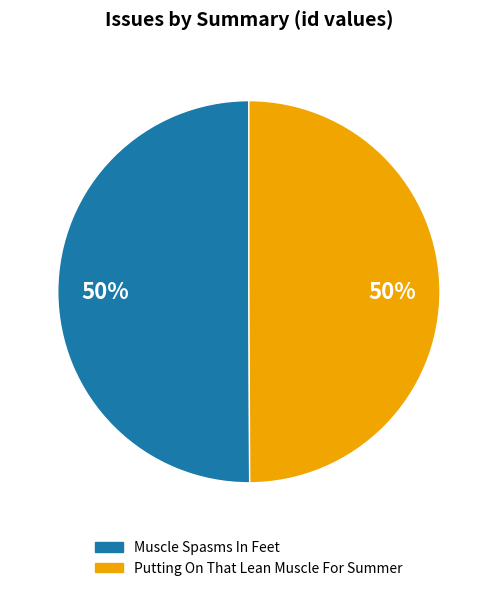

Combined, do Putting On That Lean Muscle For Summer and Muscle Spasms In Feet account for over 50%?

Yes